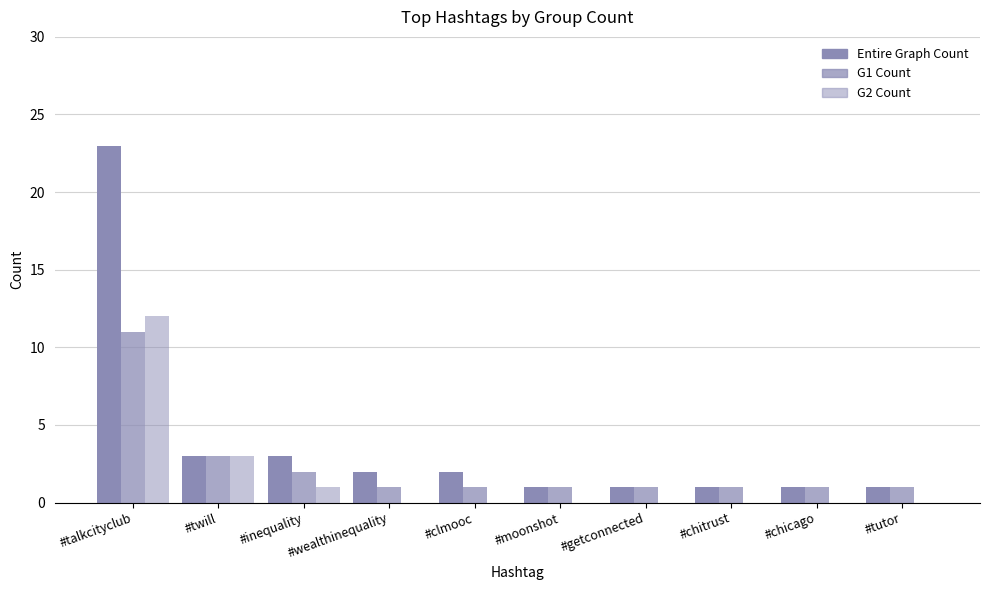

Does the chart contain stacked bars?

No